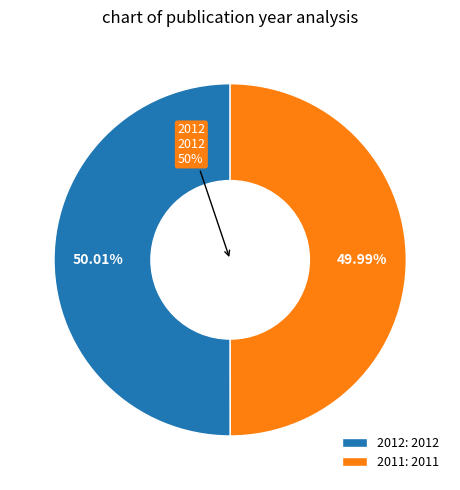

Which slice is the smallest?

2011